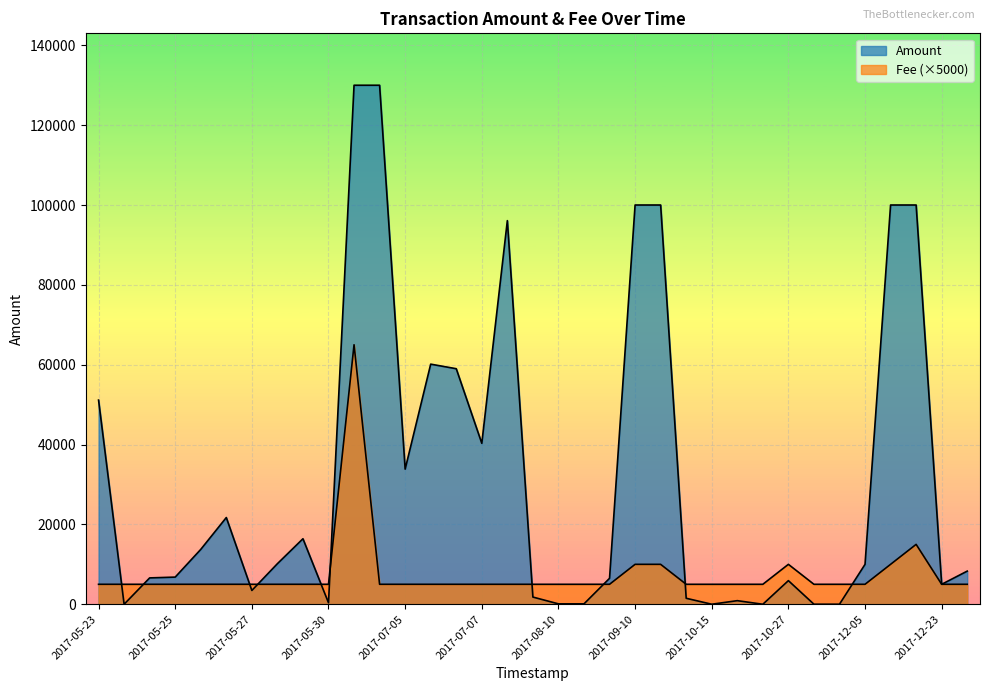

What is the greatest value displayed?

130000.0